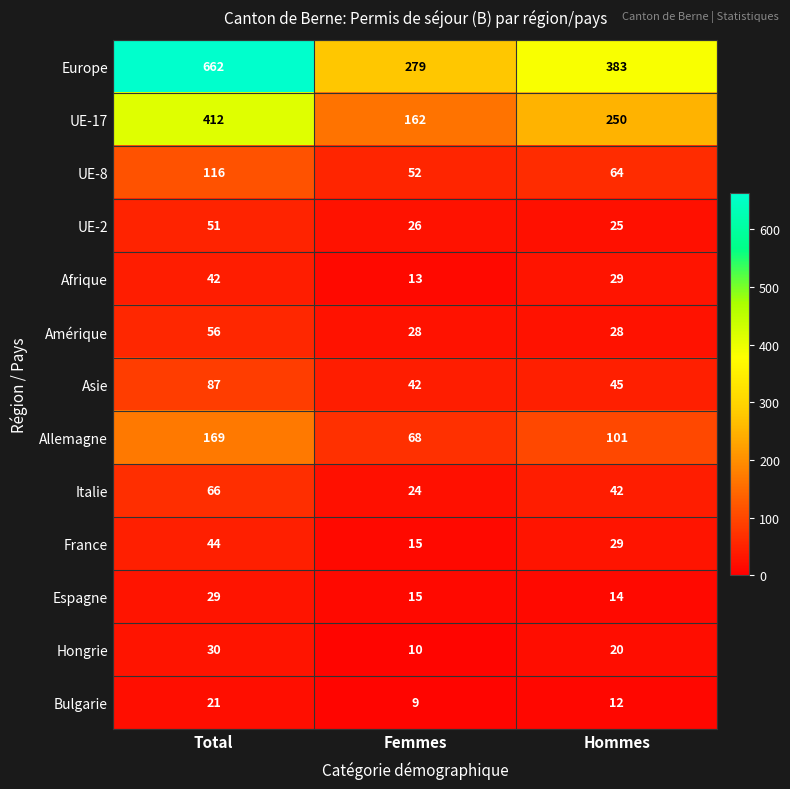

True or false: Allemagne has a value of 169 at Total.

True